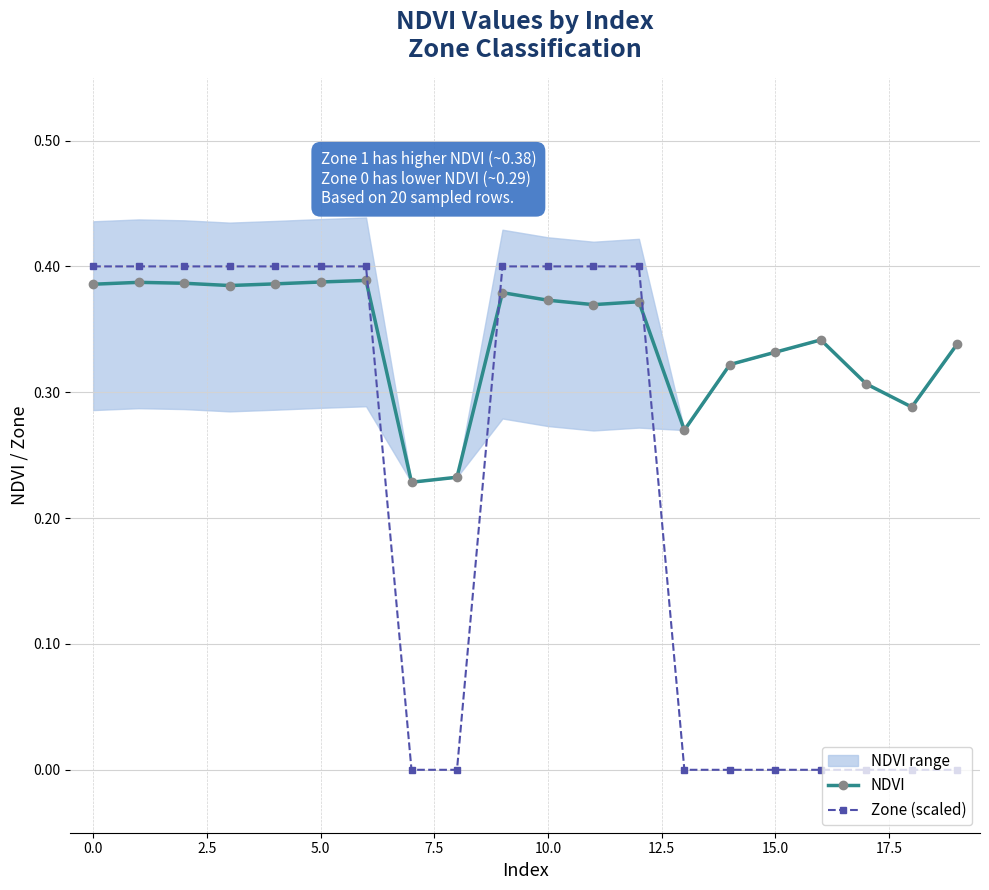

True or false: Zone (scaled) has a value of 0.2 at 0.0.

False